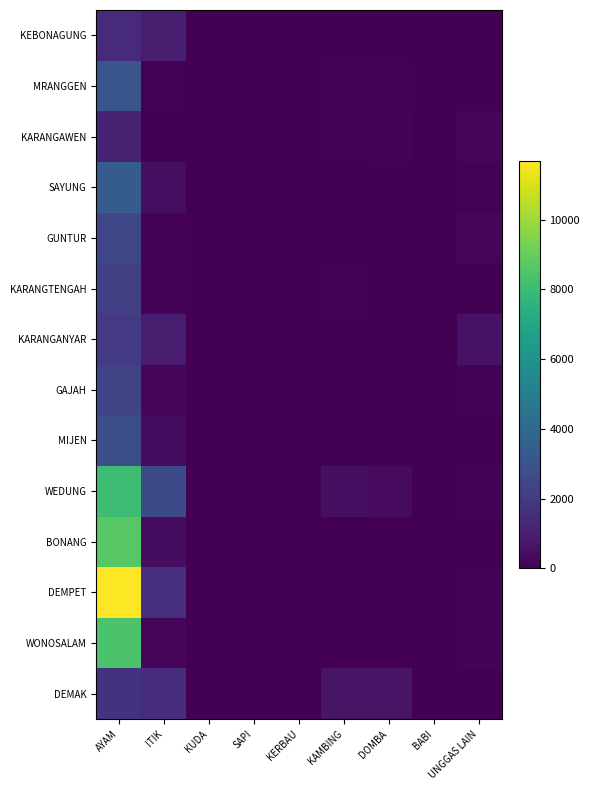

Reading right to left, list all the values displayed in this chart.

DEMAK: UNGGAS LAIN=0.0	BABI=0.0	DOMBA=616.0	KAMBING=616.0	KERBAU=0.0	SAPI=0.0	KUDA=0.0	ITIK=1526.5	AYAM=1729.0
WONOSALAM: UNGGAS LAIN=131.4	BABI=0.0	DOMBA=0.0	KAMBING=0.0	KERBAU=0.0	SAPI=0.0	KUDA=0.0	ITIK=178.9	AYAM=8402.8
DEMPET: UNGGAS LAIN=106.7	BABI=0.0	DOMBA=0.0	KAMBING=0.0	KERBAU=0.0	SAPI=0.0	KUDA=0.0	ITIK=1581.6	AYAM=11697.1
BONANG: UNGGAS LAIN=19.4	BABI=0.0	DOMBA=0.0	KAMBING=0.0	KERBAU=0.0	SAPI=0.0	KUDA=0.0	ITIK=393.9	AYAM=8646.0
WEDUNG: UNGGAS LAIN=103.7	BABI=0.0	DOMBA=324.0	KAMBING=500.0	KERBAU=1.0	SAPI=0.2	KUDA=0.0	ITIK=2580.4	AYAM=8078.4
MIJEN: UNGGAS LAIN=21.3	BABI=0.0	DOMBA=0.0	KAMBING=0.0	KERBAU=0.0	SAPI=0.0	KUDA=0.0	ITIK=407.8	AYAM=2811.2
GAJAH: UNGGAS LAIN=95.0	BABI=0.0	DOMBA=0.0	KAMBING=0.0	KERBAU=0.0	SAPI=0.0	KUDA=0.0	ITIK=195.7	AYAM=2417.2
KARANGANYAR: UNGGAS LAIN=563.8	BABI=0.0	DOMBA=0.0	KAMBING=0.0	KERBAU=0.0	SAPI=0.0	KUDA=0.0	ITIK=901.5	AYAM=1993.5
KARANGTENGAH: UNGGAS LAIN=0.4	BABI=0.0	DOMBA=44.0	KAMBING=96.0	KERBAU=0.0	SAPI=0.0	KUDA=0.0	ITIK=132.9	AYAM=2193.8
GUNTUR: UNGGAS LAIN=180.1	BABI=0.0	DOMBA=0.0	KAMBING=0.0	KERBAU=0.0	SAPI=0.0	KUDA=0.0	ITIK=98.0	AYAM=2504.3
SAYUNG: UNGGAS LAIN=67.6	BABI=0.0	DOMBA=8.0	KAMBING=12.0	KERBAU=0.0	SAPI=0.0	KUDA=0.0	ITIK=431.0	AYAM=3384.4
KARANGAWEN: UNGGAS LAIN=163.4	BABI=0.0	DOMBA=100.0	KAMBING=64.0	KERBAU=0.0	SAPI=0.0	KUDA=0.0	ITIK=27.6	AYAM=1114.8
MRANGGEN: UNGGAS LAIN=24.1	BABI=0.0	DOMBA=48.0	KAMBING=48.0	KERBAU=0.0	SAPI=0.0	KUDA=0.0	ITIK=46.4	AYAM=3102.3
KEBONAGUNG: UNGGAS LAIN=18.4	BABI=0.0	DOMBA=4.0	KAMBING=8.0	KERBAU=0.0	SAPI=0.0	KUDA=0.0	ITIK=1002.3	AYAM=1376.2